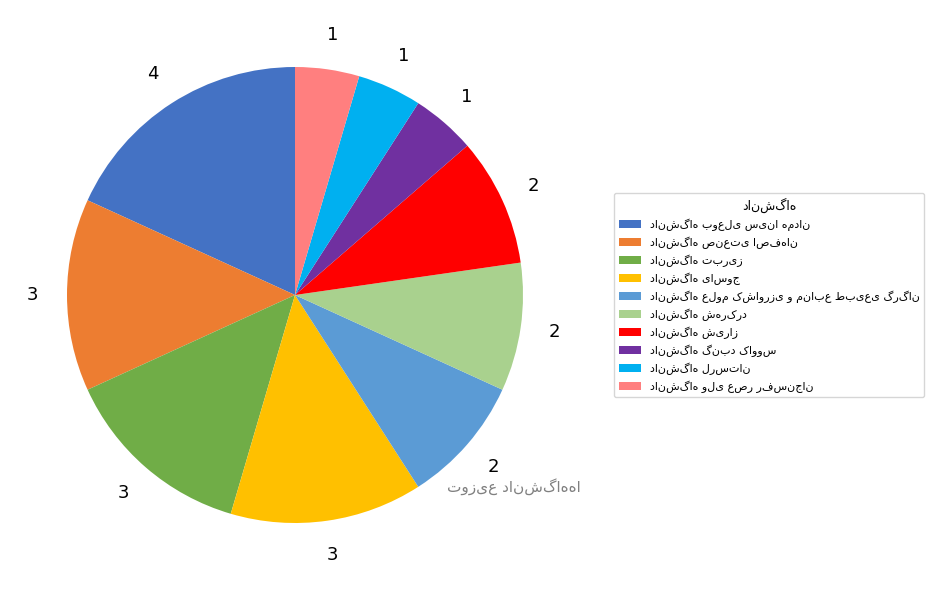

Is there a majority slice in this chart?

No